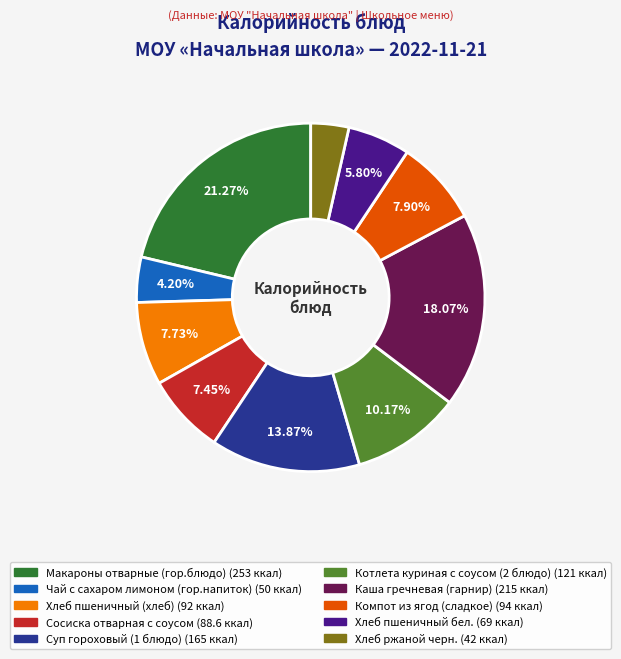

Does any single category account for the majority?

No